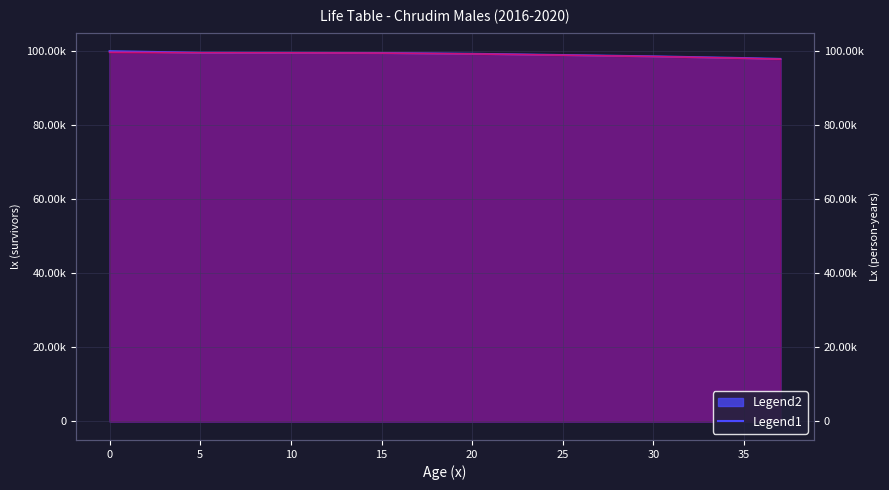

Between 10 and 30, which is larger?

10